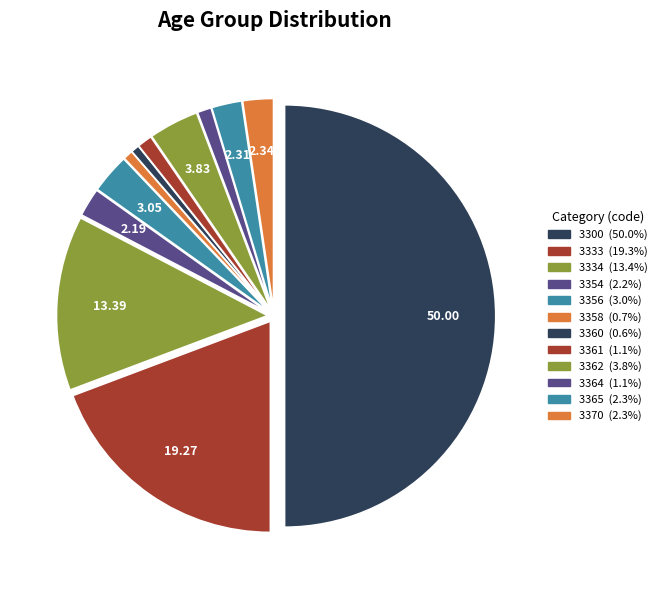

How many segments does this pie chart have?

12